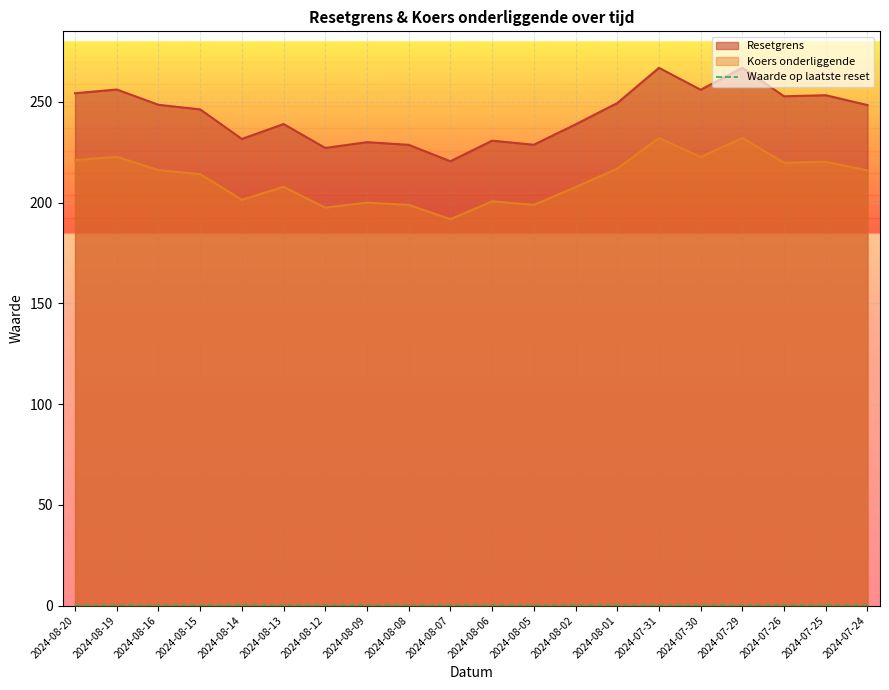

What position from the right is 2024-08-19?

19